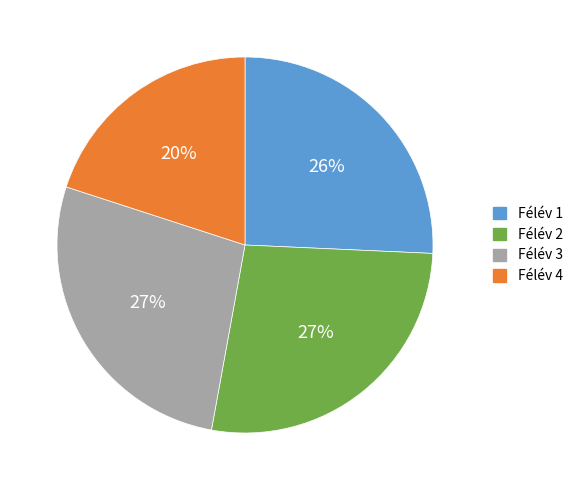

Which category has the smallest portion of the pie?

Félév 4